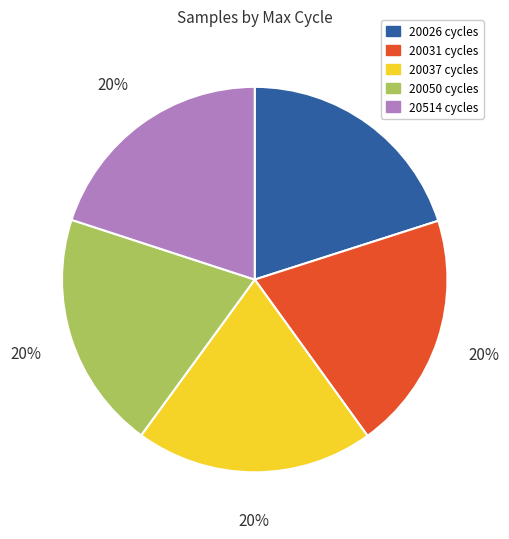

Is there any slice that represents more than half of the pie?

No